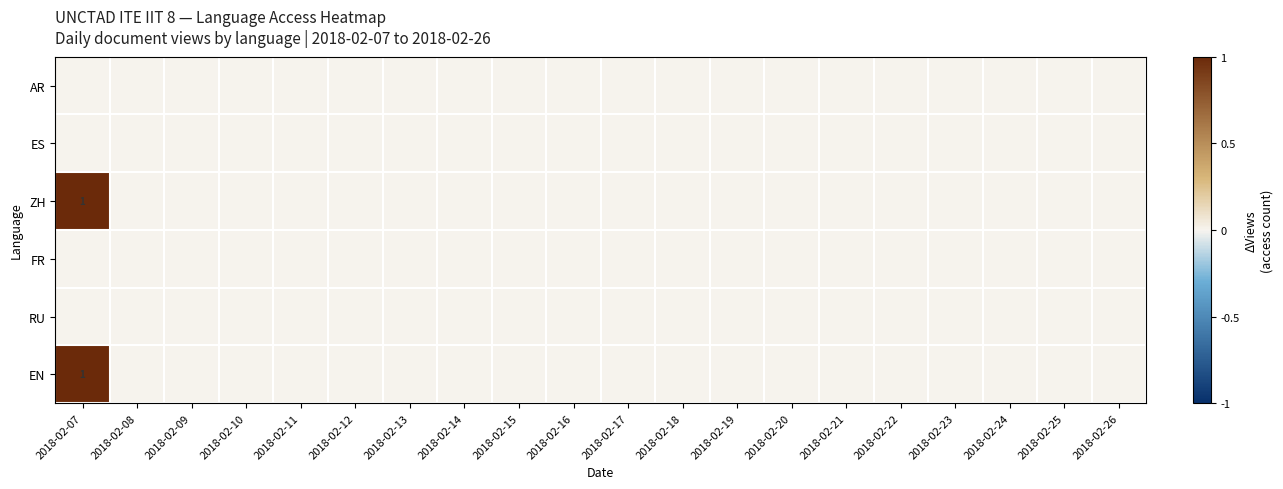

What is the maximum value for ZH?

1